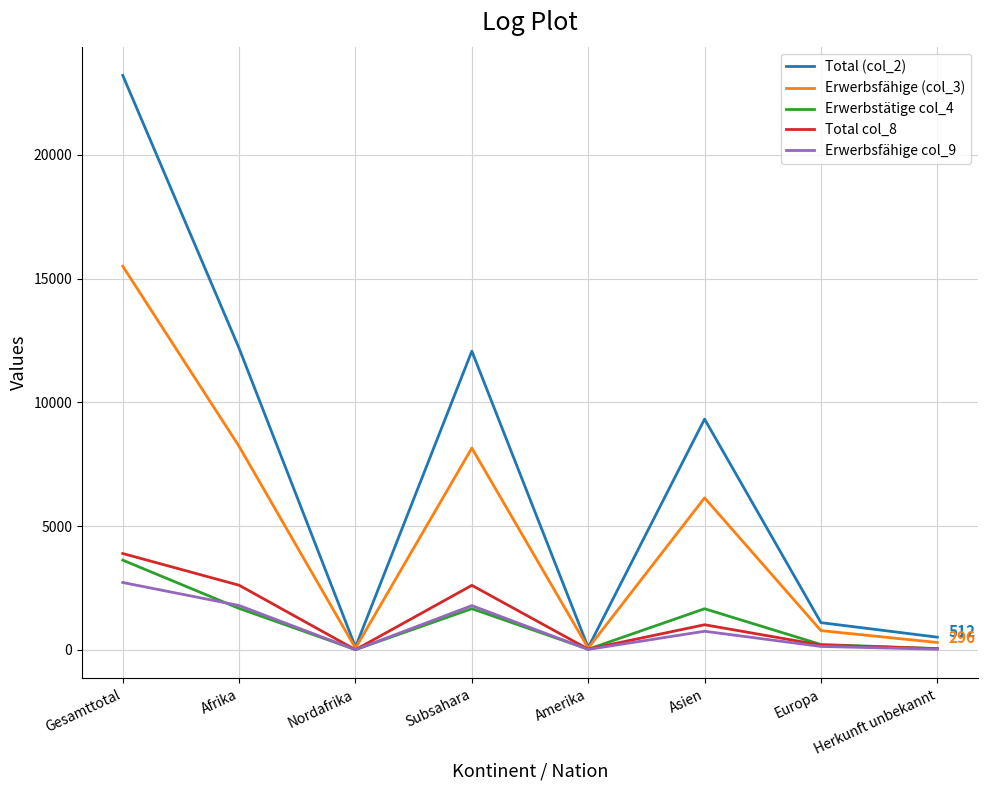

What is the total value across all series at Gesamttotal?

48948